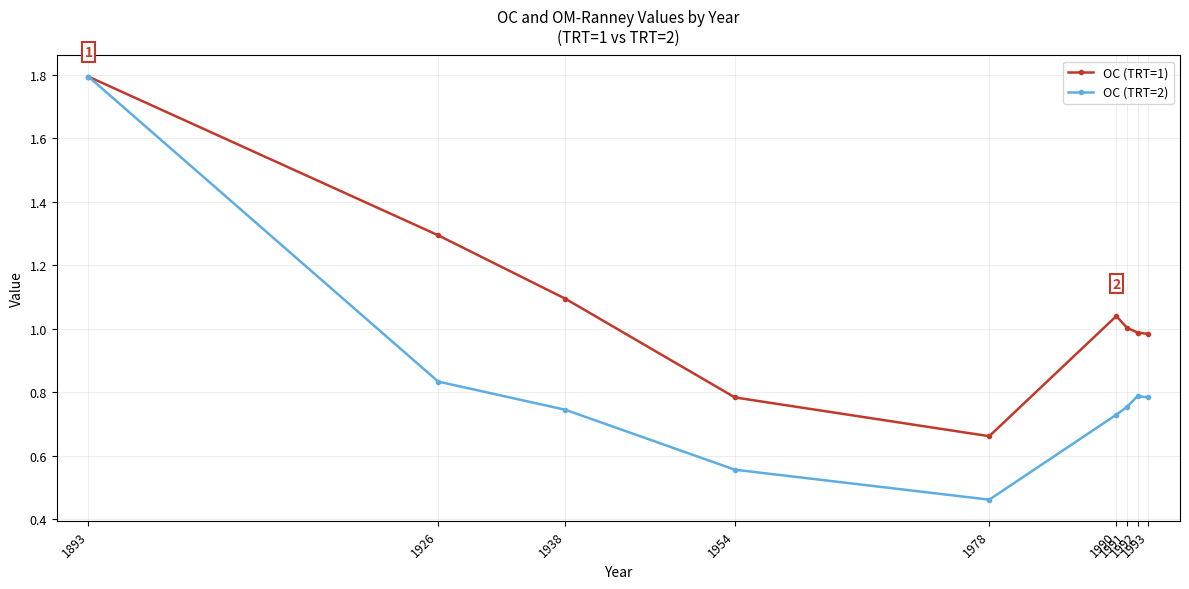

Which series has the widest spread of values?

OC (TRT=2)